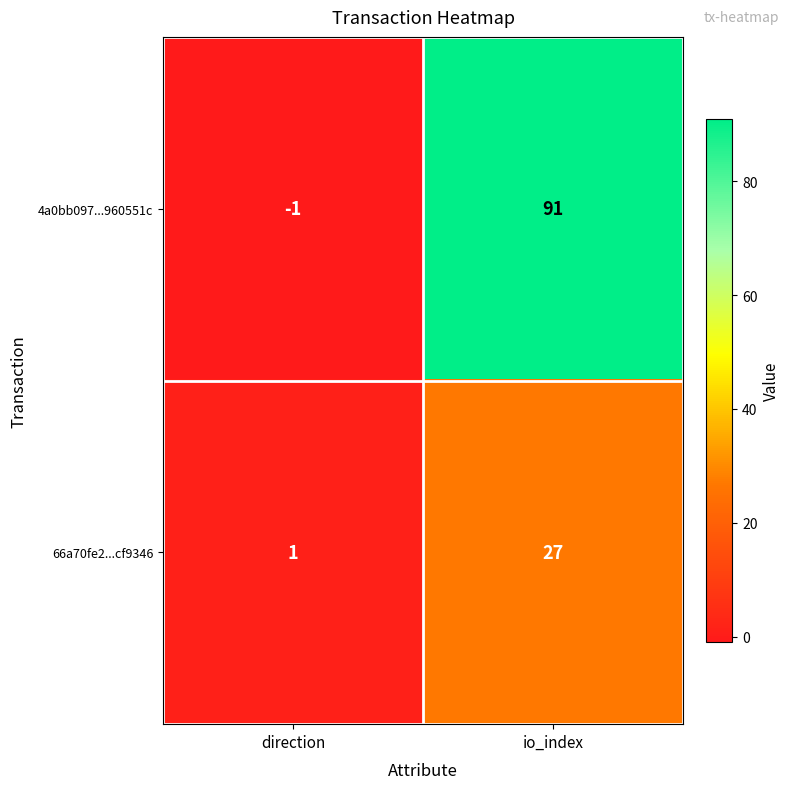

What is the average value of the 66a70fe2...cf9346 series?

14